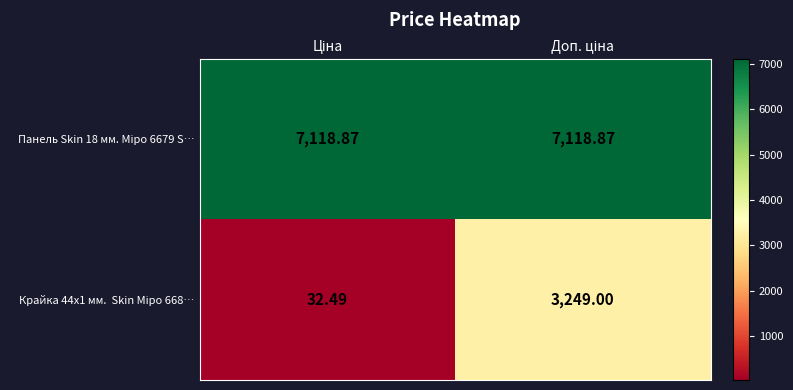

What is the minimum value shown in the chart?

32.5